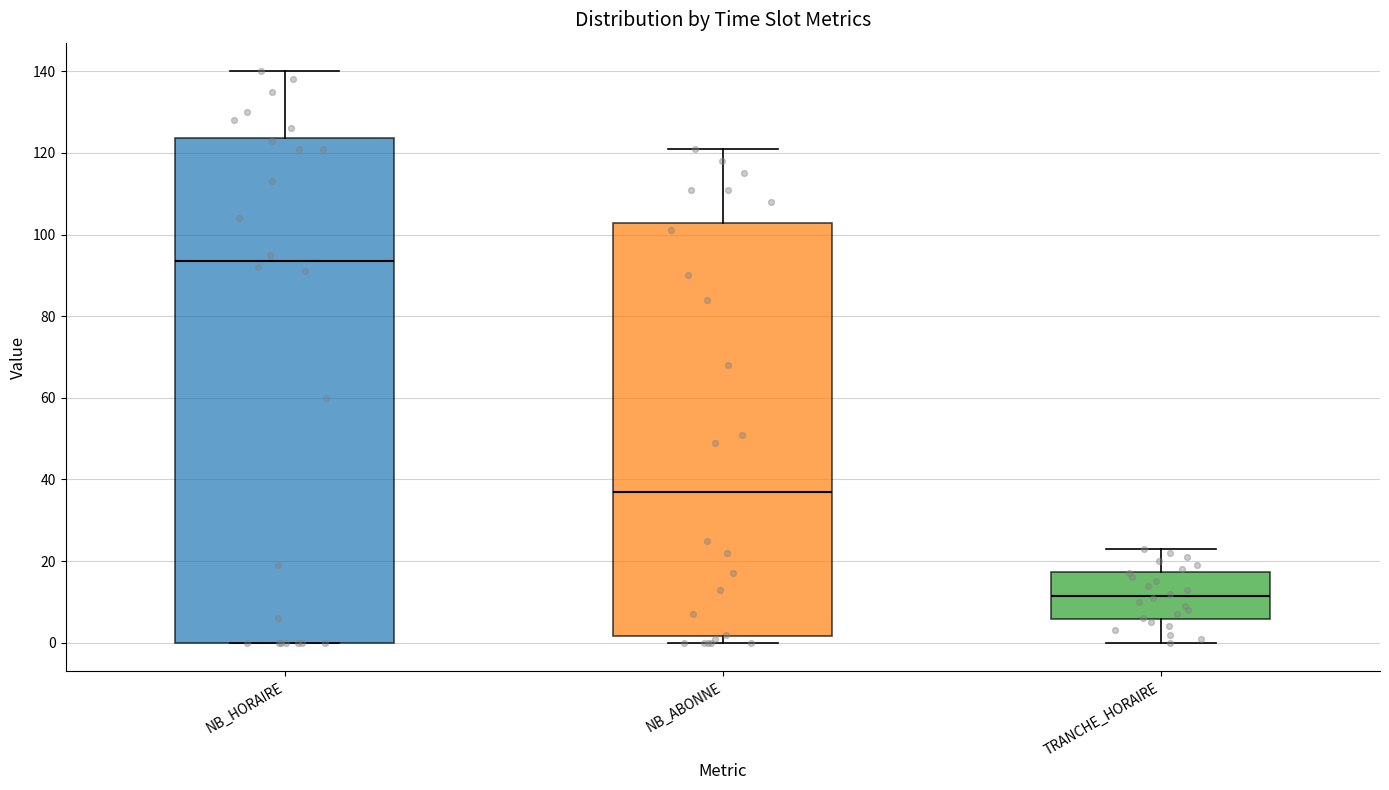

Which box is the tallest, from its lower edge to its upper edge?

NB_HORAIRE